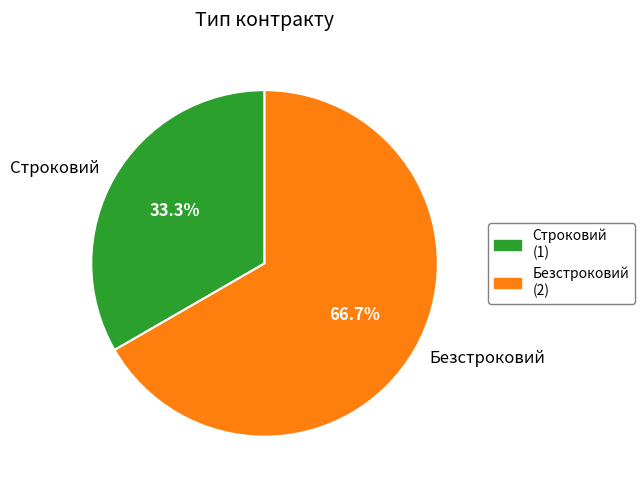

Rank the categories by value from lowest to highest.

Строковий, Безстроковий